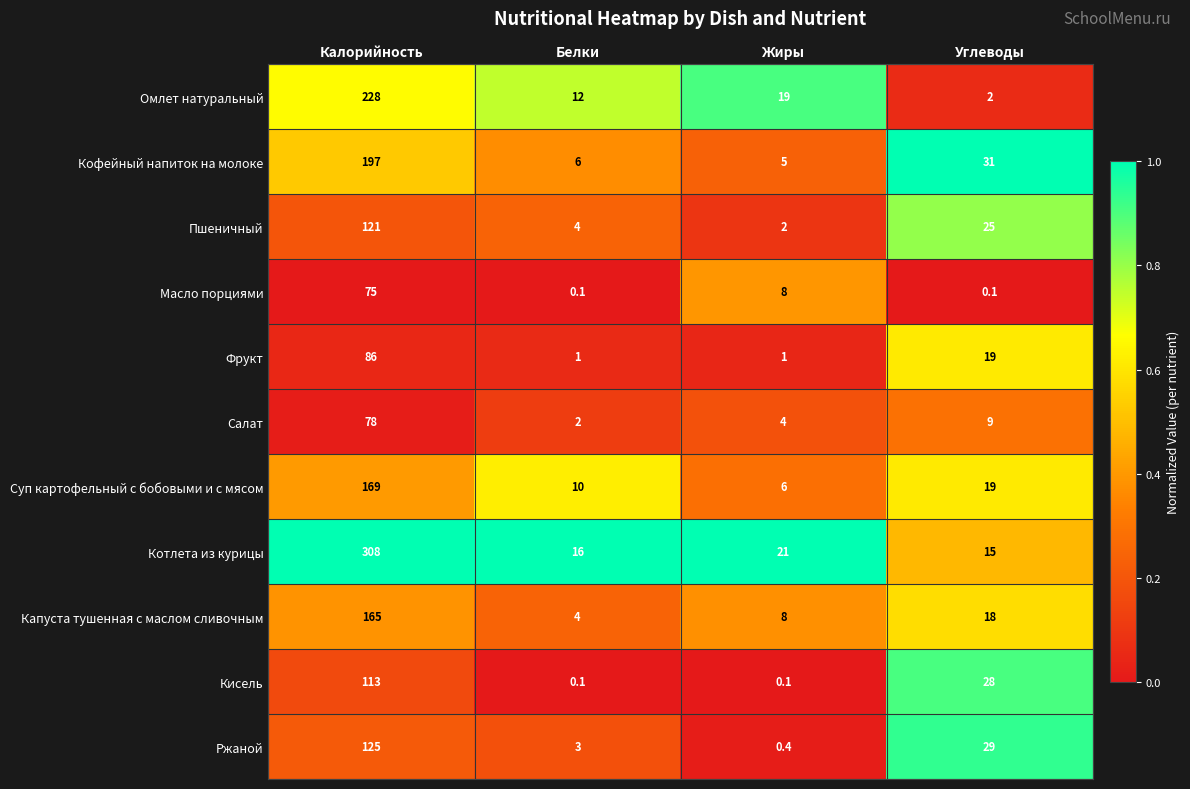

Read the Пшеничный value at Жиры.

2.0